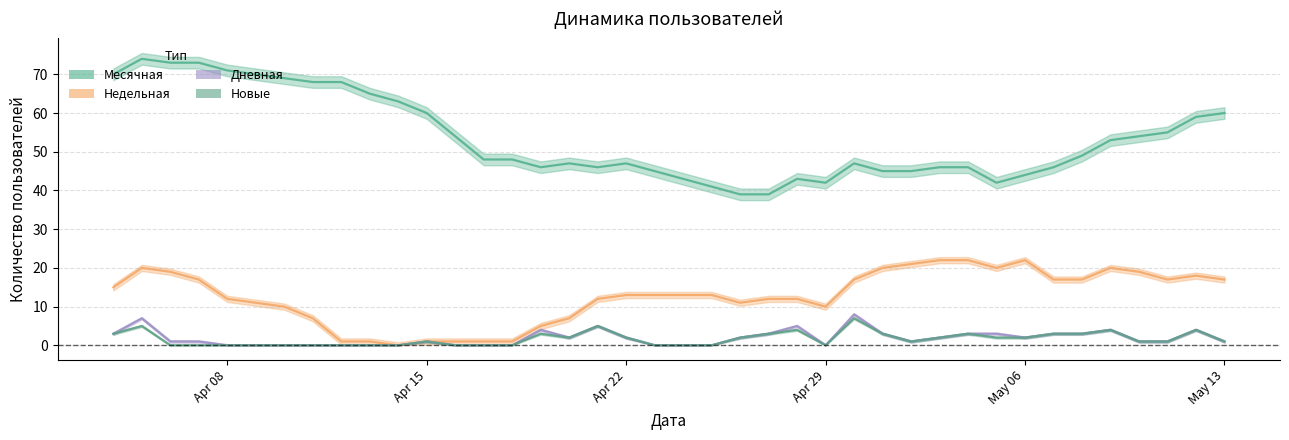

What is the maximum value for Новые?

7